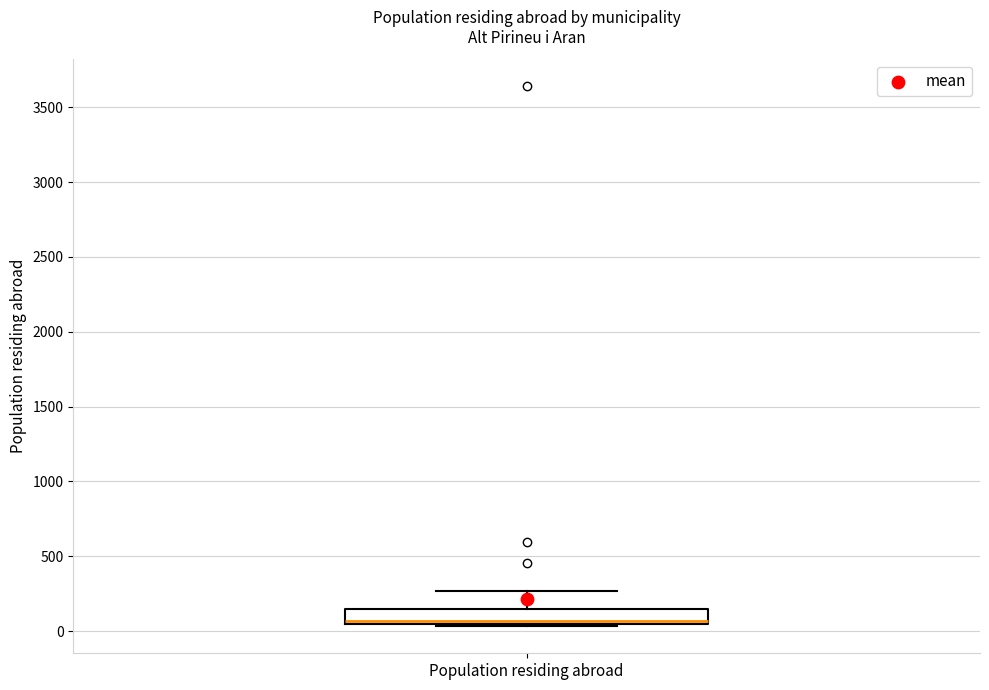

Read this box plot against the y-axis: the position of the median line, the range covered by the box, and the ends of both whiskers. The values are not printed on the chart, so give them approximately, as read against the axis.

median 50 (just above the box's lower edge), box 50 to 150, whiskers 50 (just below the box's lower edge) to 250